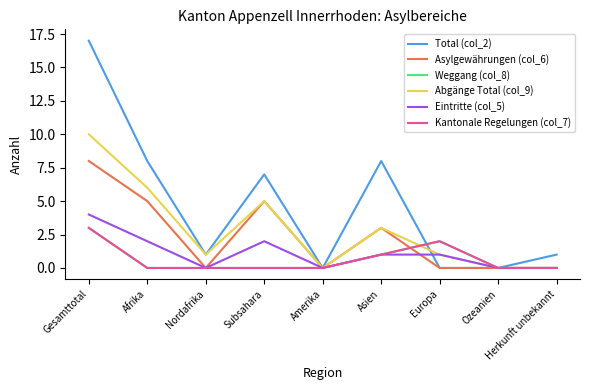

Does the chart display data point markers on the line(s)?

No